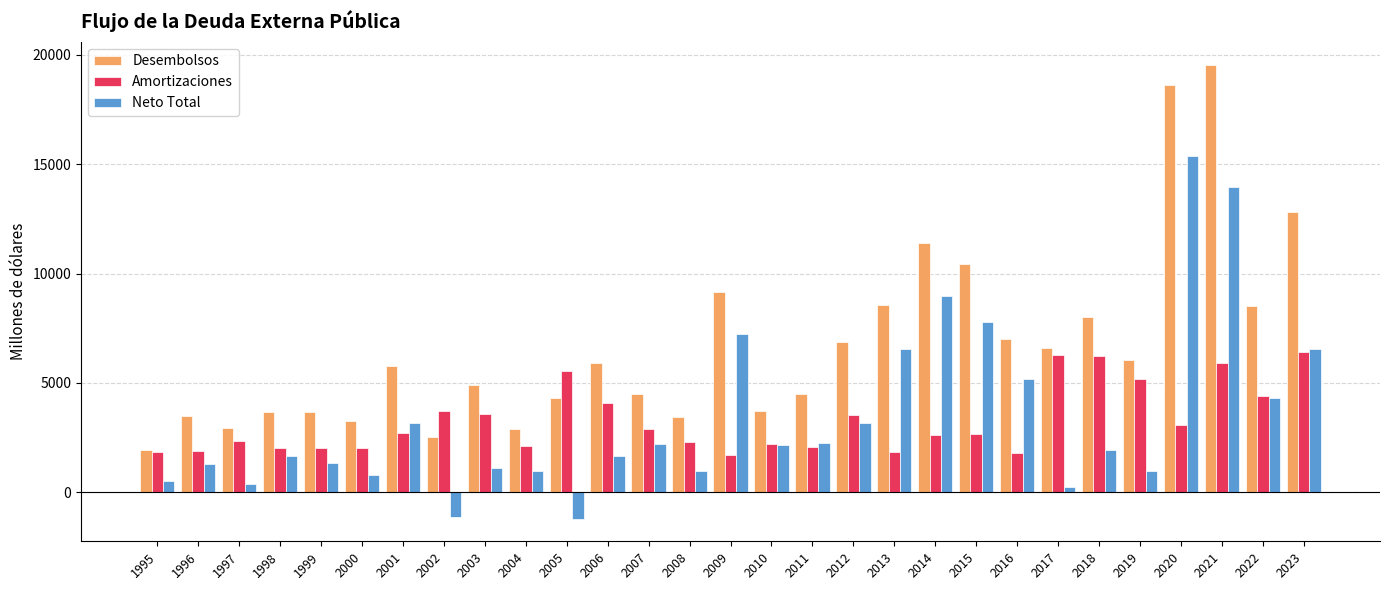

How many bars are there in each group?

3